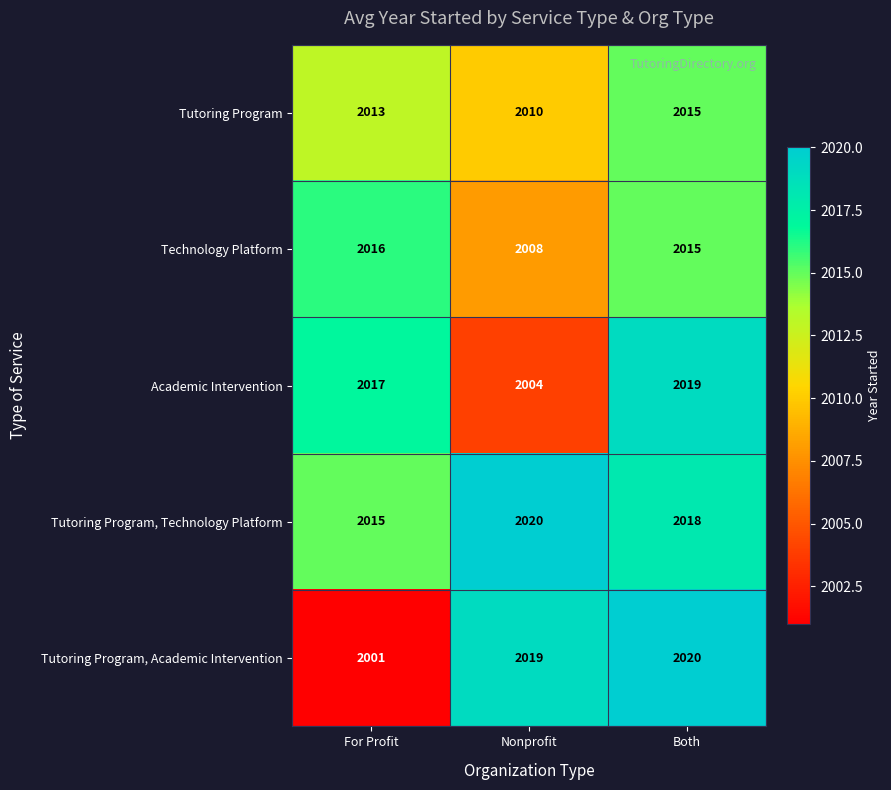

Count the number of data series in this chart.

5